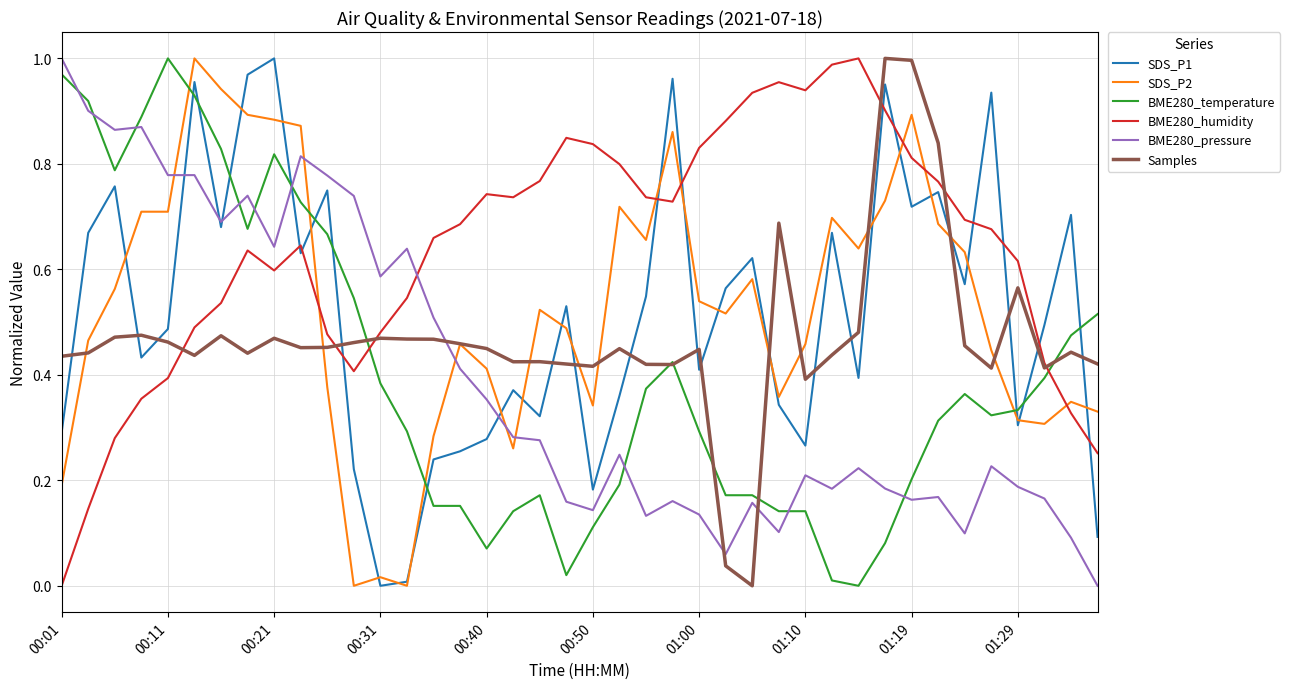

True or false: SDS_P2 and BME280_humidity cross at least once.

True